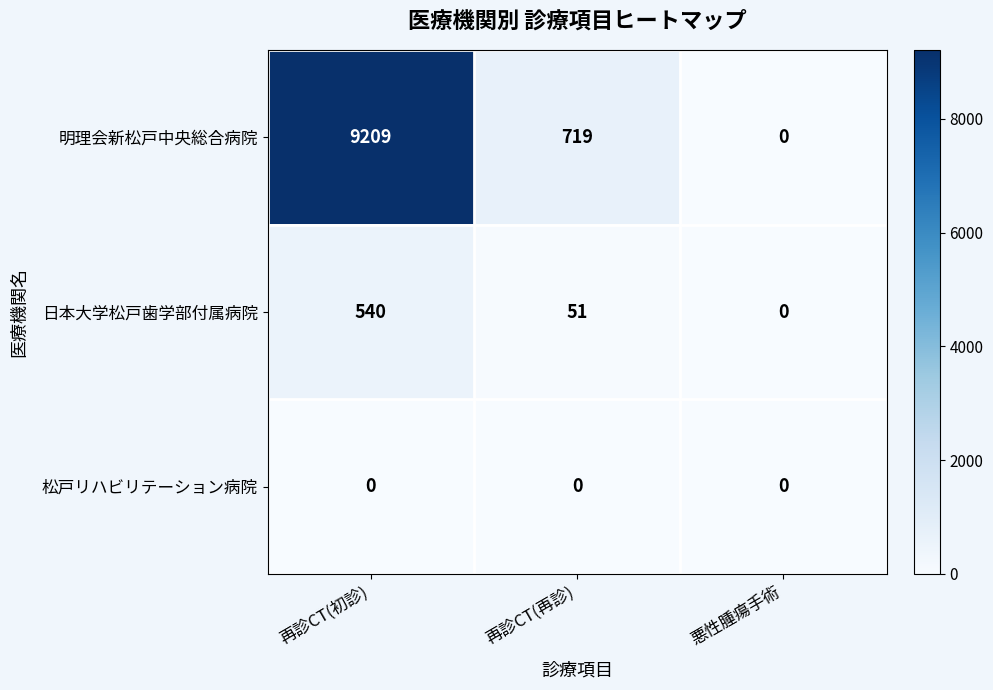

Which series has the largest total across all categories?

明理会新松戸中央総合病院